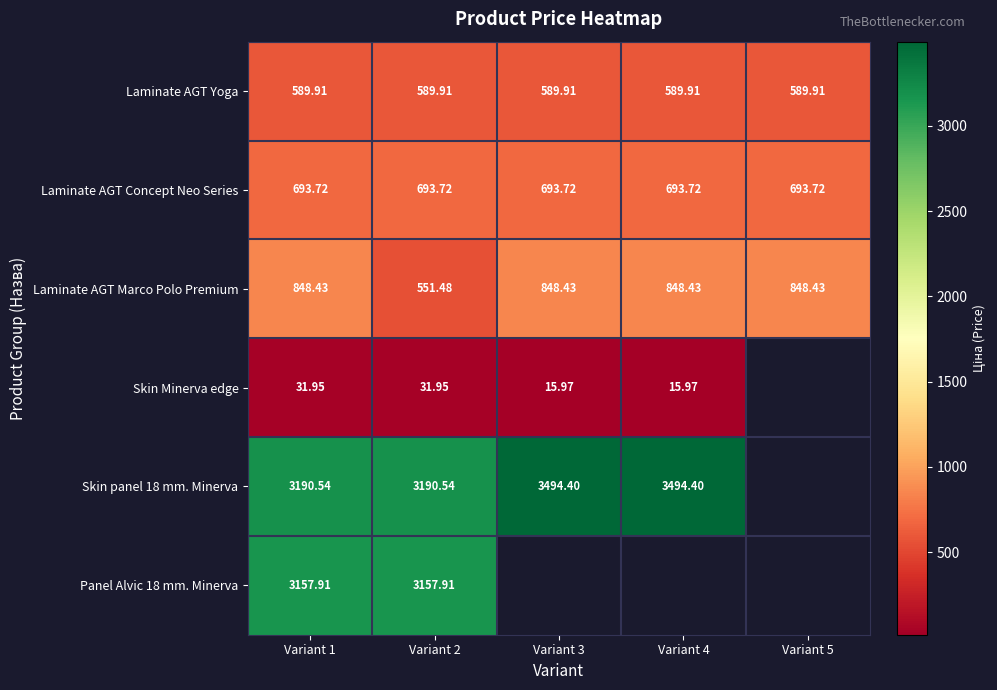

Which series changed the most between Variant 1 and Variant 2?

Laminate AGT Marco Polo Premium